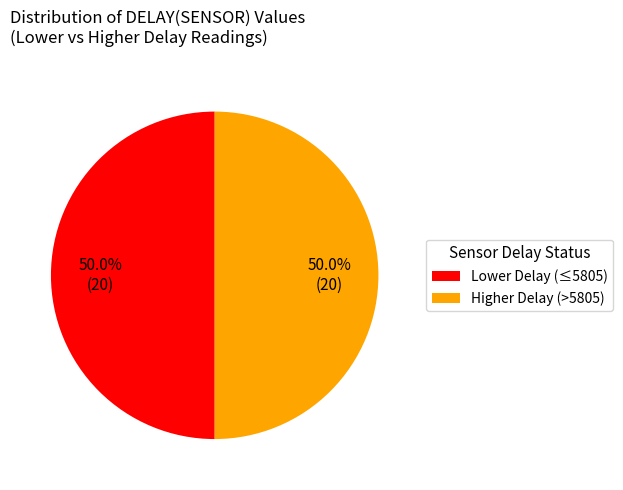

Count the number of slices in the pie.

2